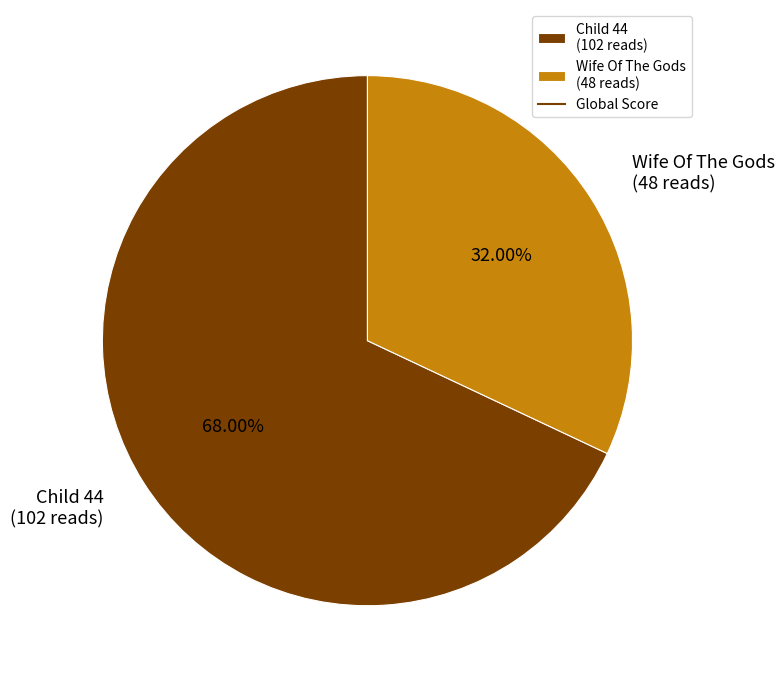

To the nearest percent, what percentage of the pie is Wife Of The Gods?

32%